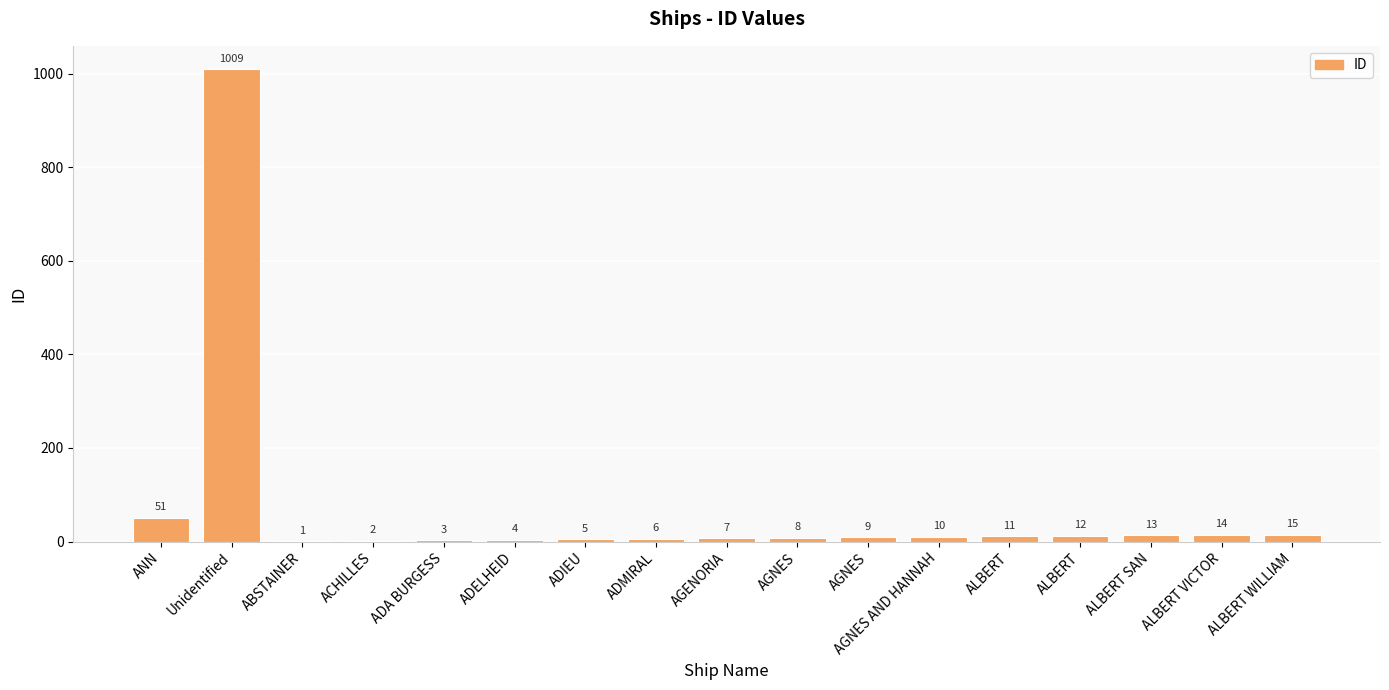

How many categories are shown in the chart?

17